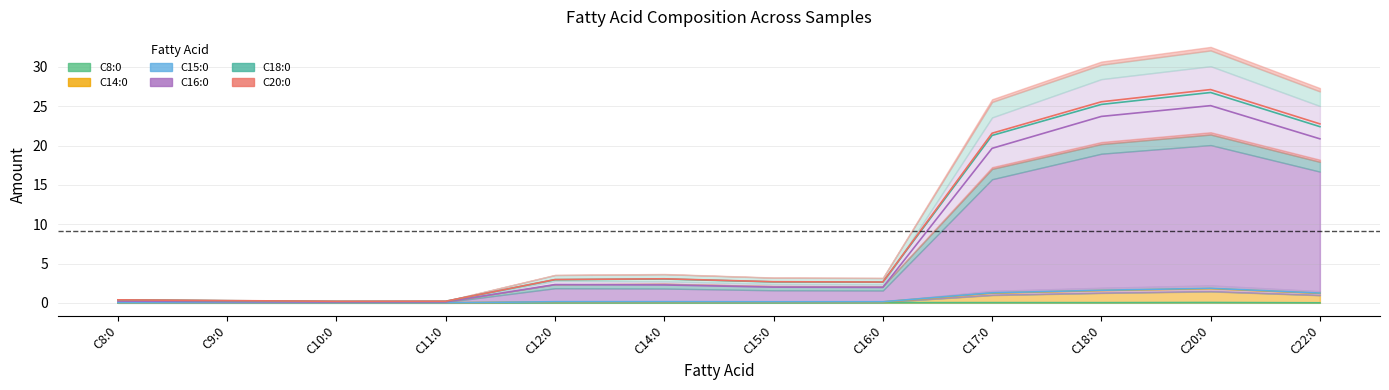

What value does the C16:0 series have at C15:0?

2.0